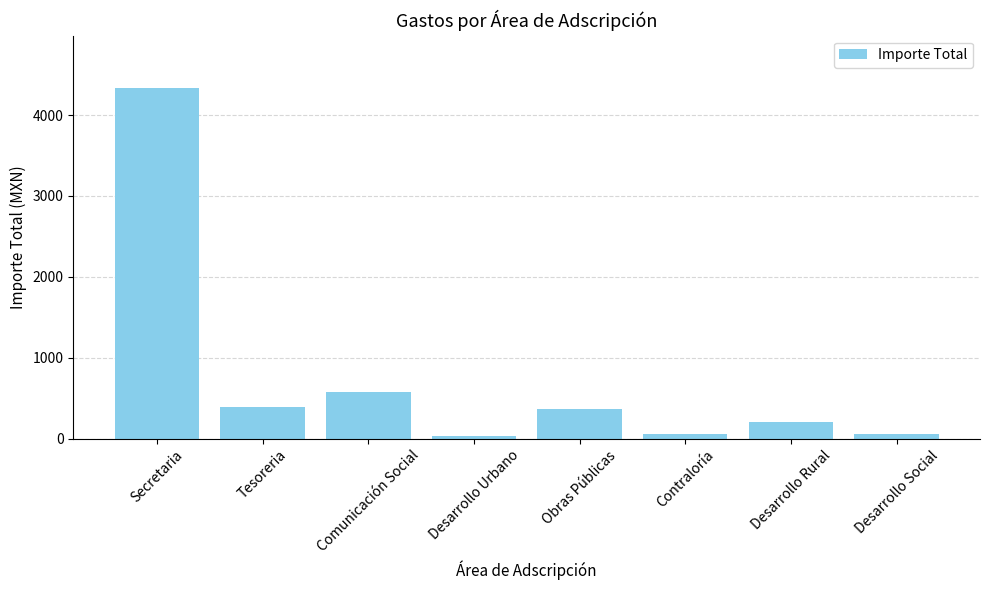

How many series are shown in this chart?

1